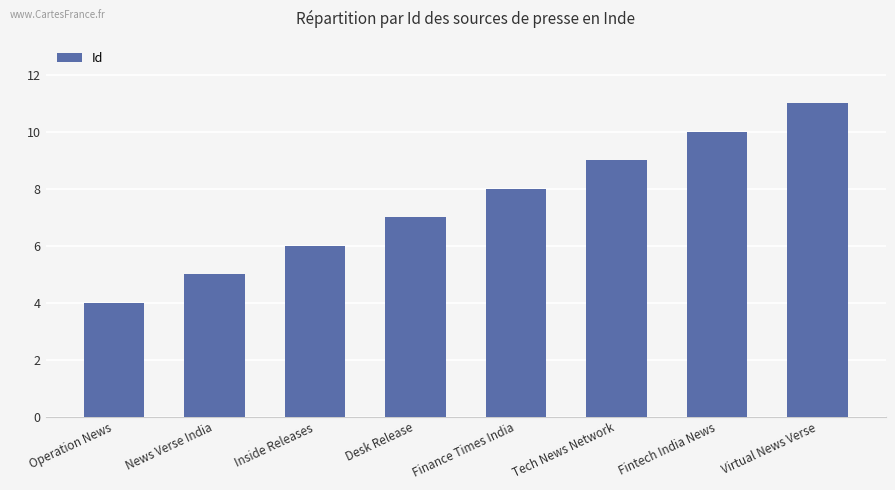

Are the bars horizontal?

No